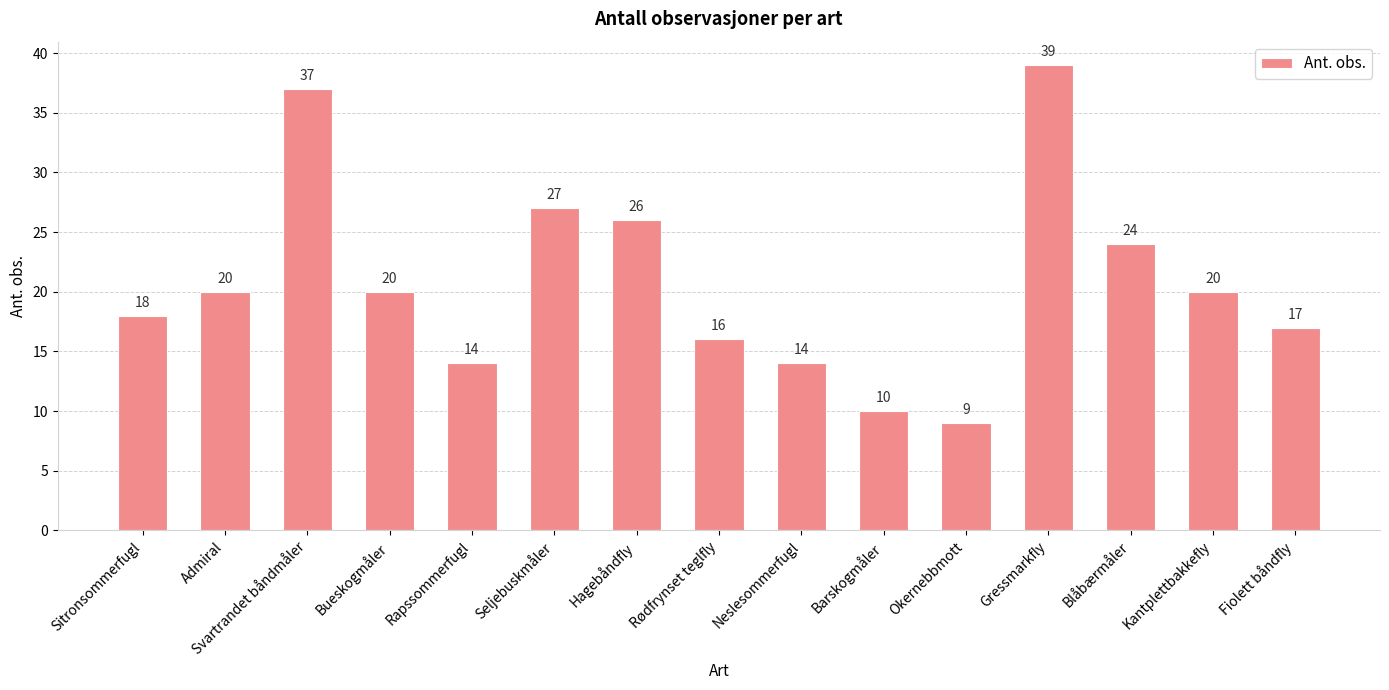

What is the greatest value displayed?

39